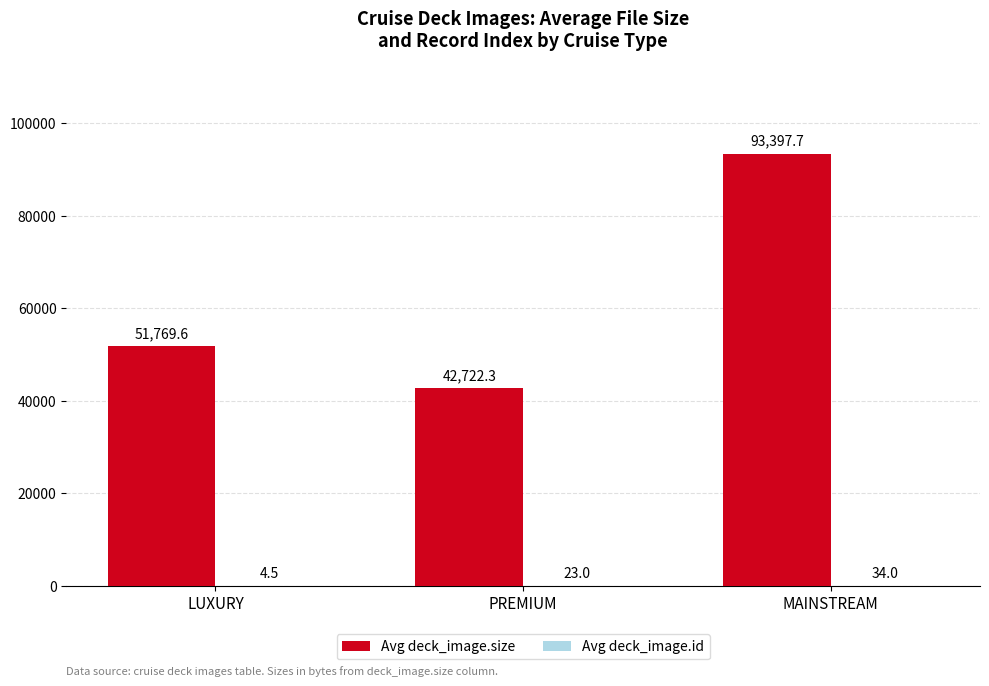

At which label does Avg deck_image.size first exceed 51769?

LUXURY